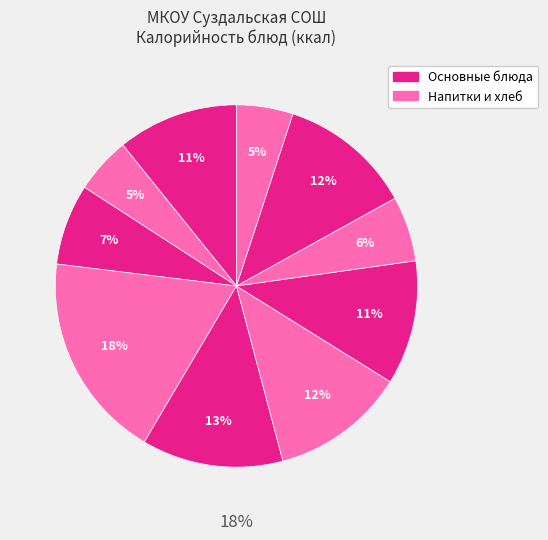

Between Чай с сахаром (завтрак) and Картофельное пюре, which is larger?

Картофельное пюре